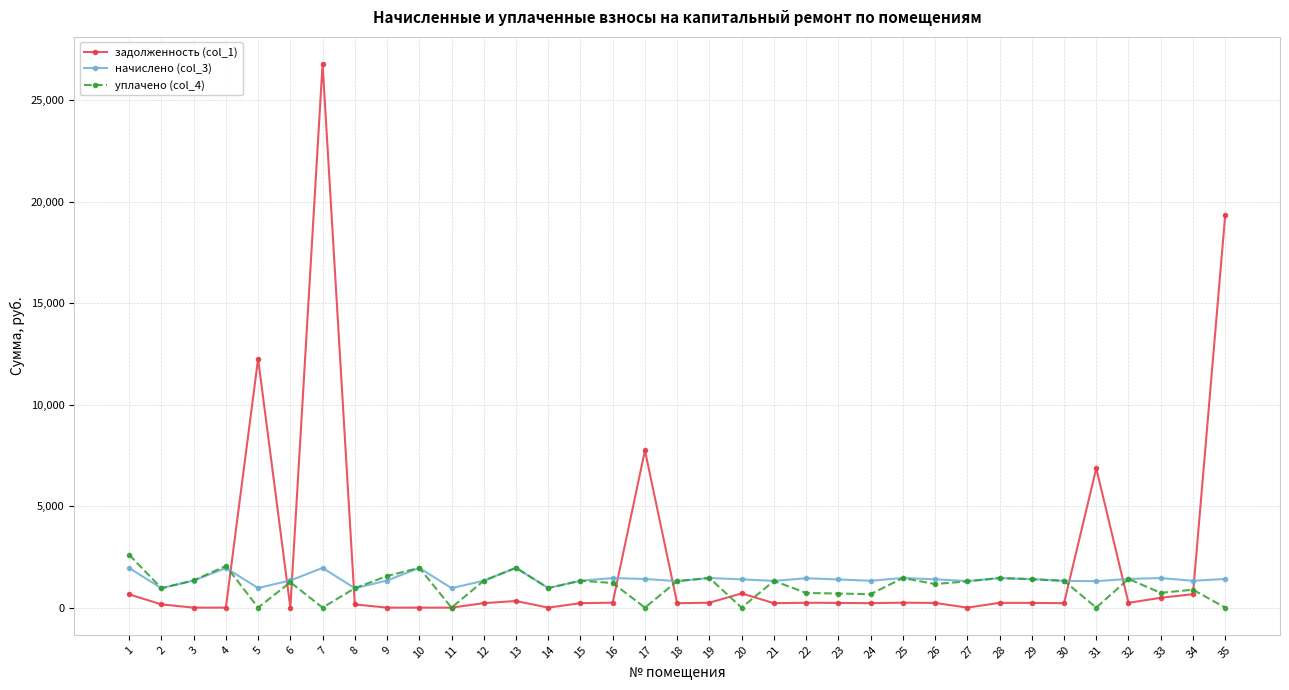

The value of начислено (col_3) at 26 is 1396.0. True or false?

True